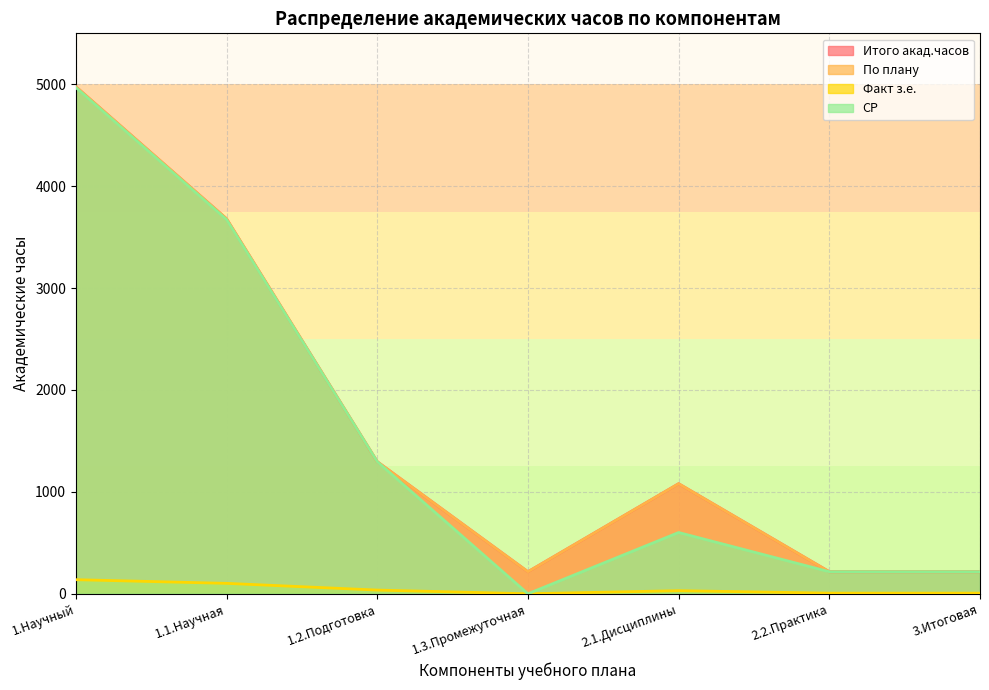

What is the spread (max minus min) of values at 2.2.Практика?

210